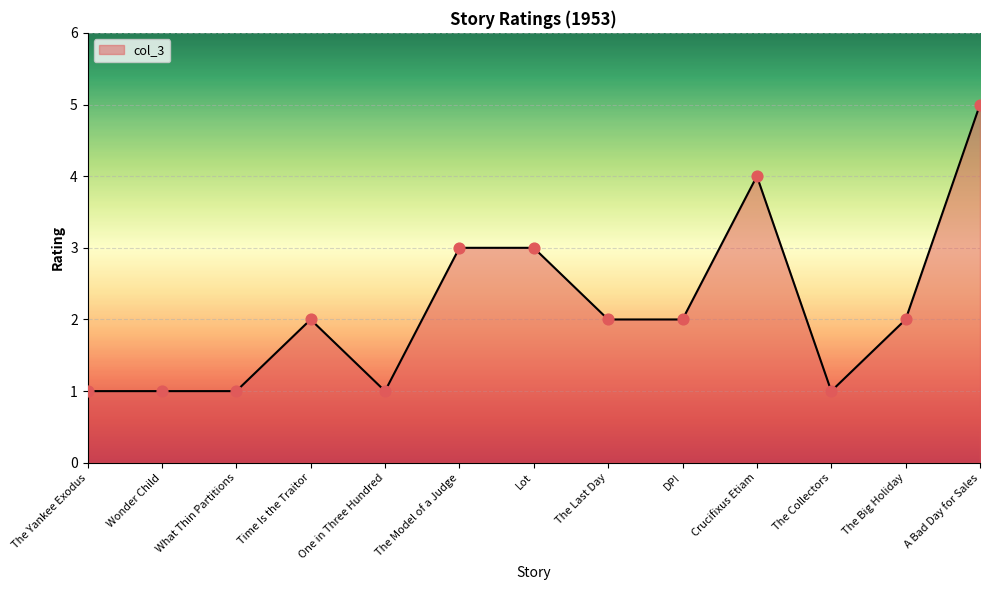

What is the change in value from One in Three Hundred to The Model of a Judge?

+2